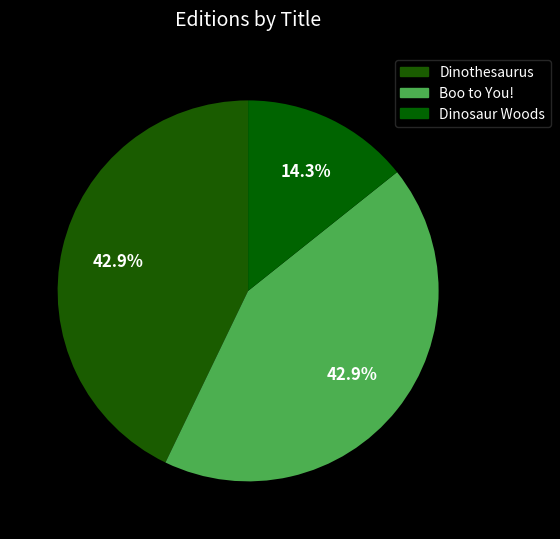

How many slices are in this pie chart?

3